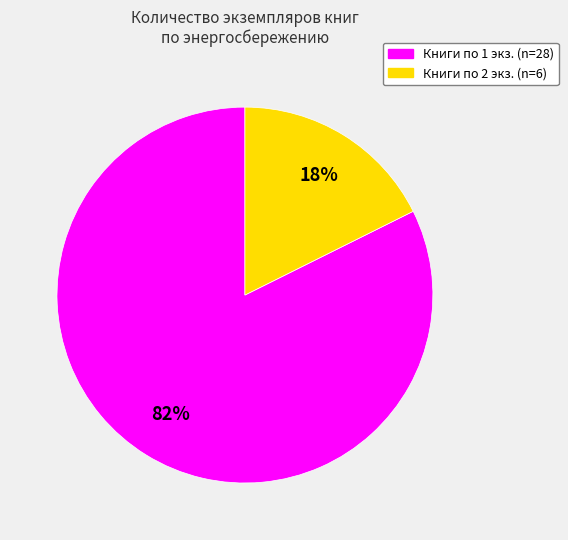

How many segments does this pie chart have?

2